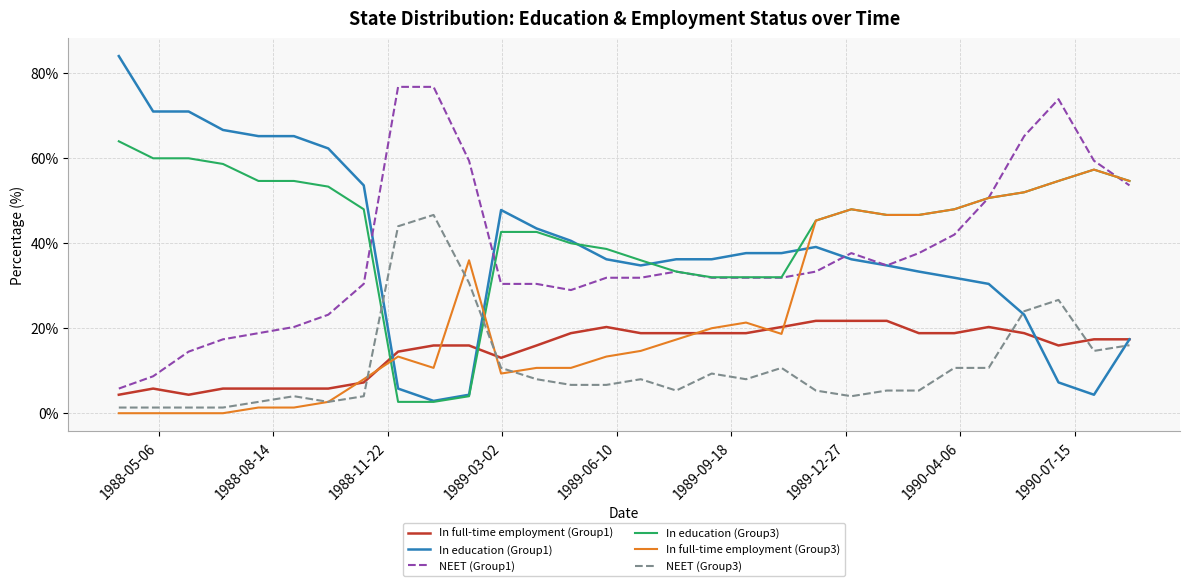

List the series in order of their peak value, lowest first.

In full-time employment (Group1), NEET (Group3), In full-time employment (Group3), In education (Group3), NEET (Group1), In education (Group1)